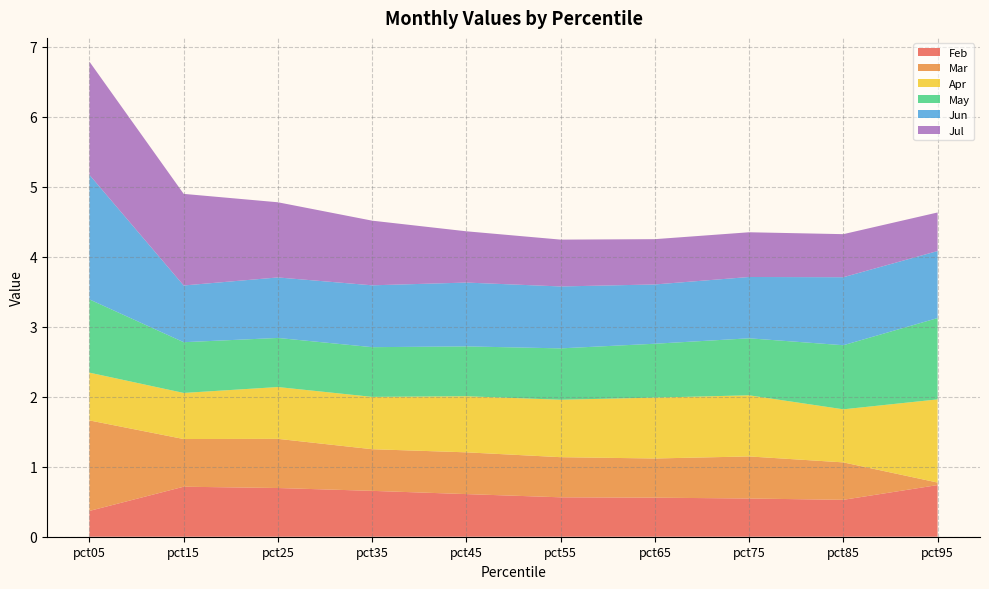

Reading left to right, extract all data points from this chart.

Feb: pct05=0.4	pct15=0.7	pct25=0.7	pct35=0.7	pct45=0.6	pct55=0.6	pct65=0.6	pct75=0.5	pct85=0.5	pct95=0.7
Mar: pct05=1.3	pct15=0.7	pct25=0.7	pct35=0.6	pct45=0.6	pct55=0.6	pct65=0.6	pct75=0.6	pct85=0.5	pct95=0.0
Apr: pct05=0.7	pct15=0.7	pct25=0.7	pct35=0.7	pct45=0.8	pct55=0.8	pct65=0.9	pct75=0.9	pct85=0.8	pct95=1.2
May: pct05=1.0	pct15=0.7	pct25=0.7	pct35=0.7	pct45=0.7	pct55=0.7	pct65=0.8	pct75=0.8	pct85=0.9	pct95=1.2
Jun: pct05=1.8	pct15=0.8	pct25=0.9	pct35=0.9	pct45=0.9	pct55=0.9	pct65=0.8	pct75=0.9	pct85=1.0	pct95=1.0
Jul: pct05=1.6	pct15=1.3	pct25=1.1	pct35=0.9	pct45=0.7	pct55=0.7	pct65=0.6	pct75=0.6	pct85=0.6	pct95=0.6